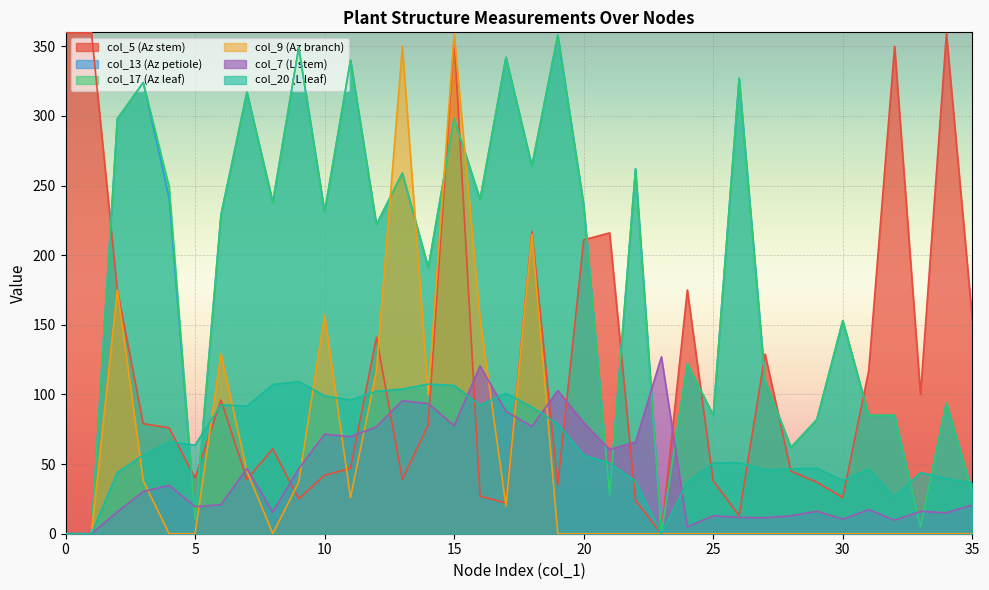

What is the greatest value displayed?

360.0